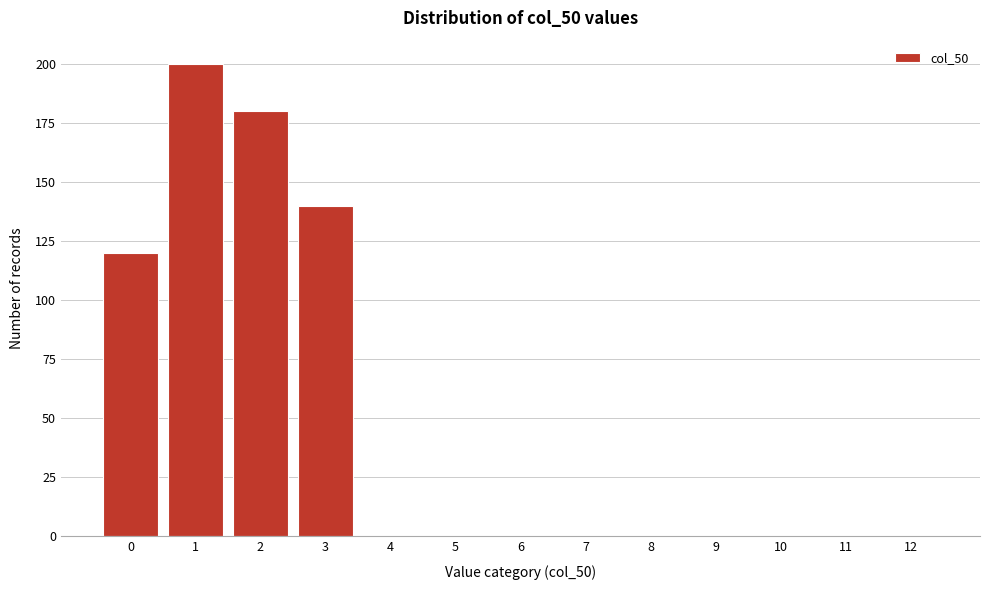

Reading right to left, what are all the values shown in this chart?

12=0	11=0	10=0	9=0	8=0	7=0	6=0	5=0	4=0	3=140	2=180	1=200	0=120